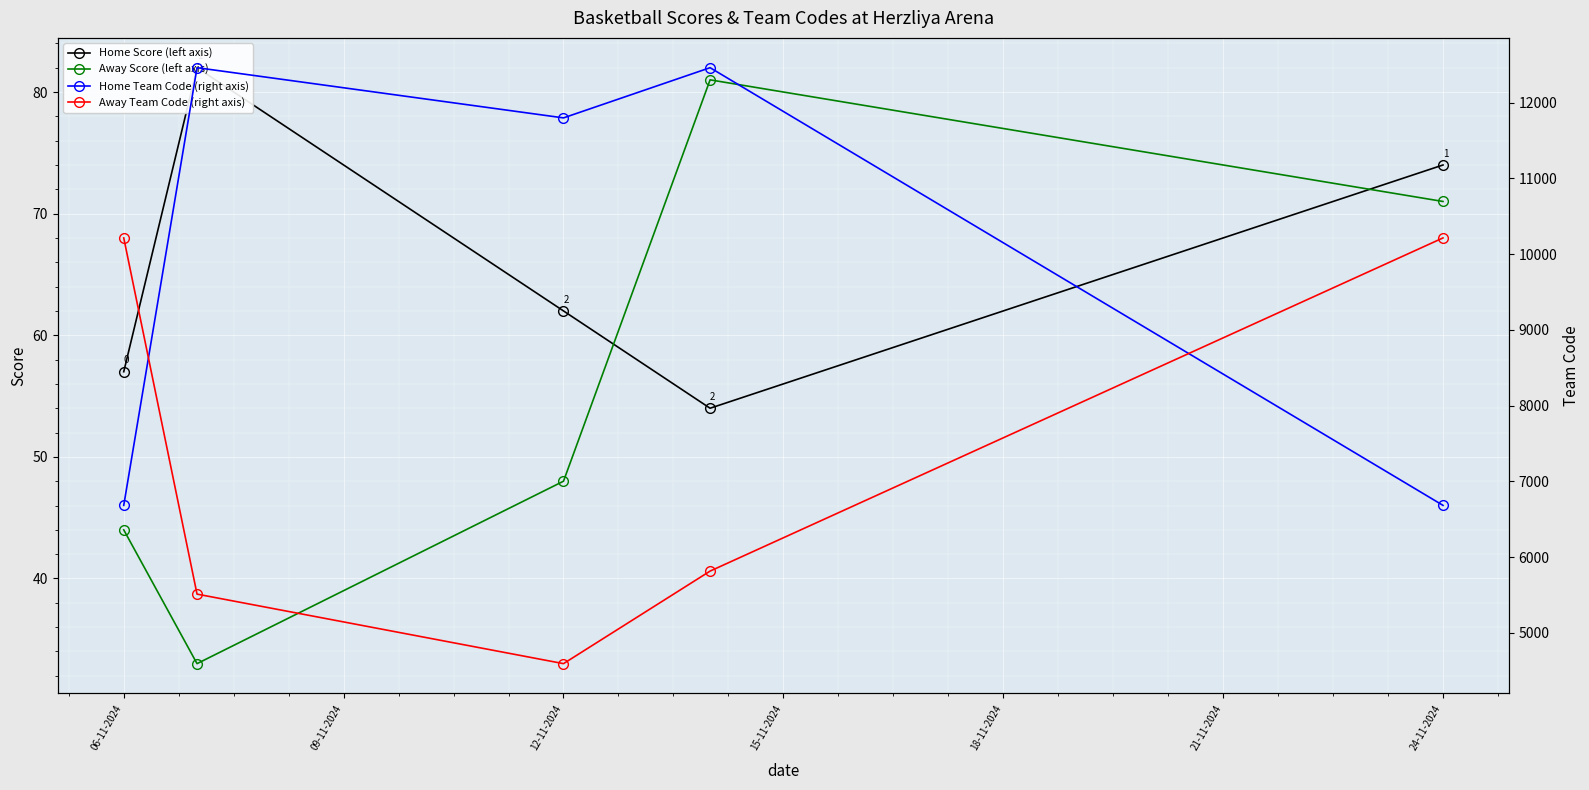

How many values in the Away Team Code (right axis) series are below 5814?

2